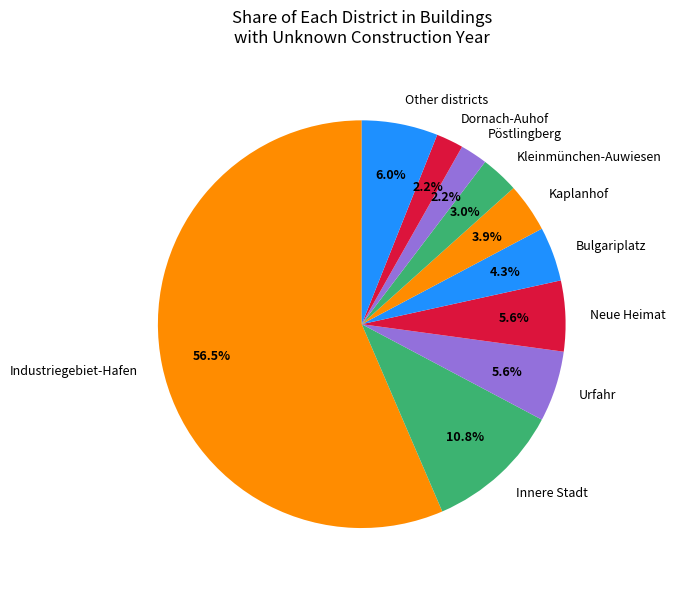

What percentage do Neue Heimat and Bulgariplatz together represent?

9.9%